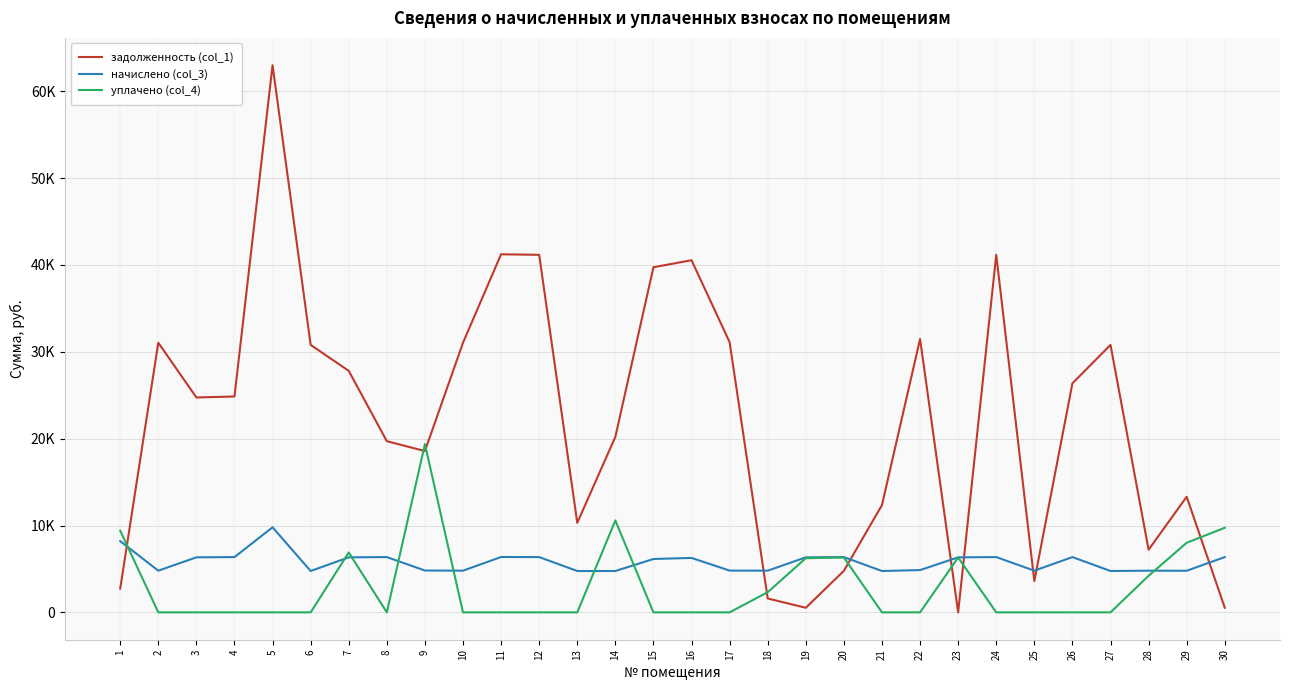

List the labels in order of уплачено (col_4) value, largest first.

9, 14, 30, 1, 29, 7, 23, 20, 19, 28, 18, 2, 3, 4, 5, 6, 8, 10, 11, 12, 13, 15, 16, 17, 21, 22, 24, 25, 26, 27